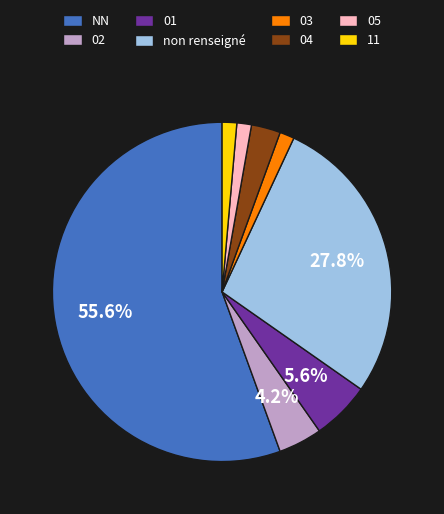

Combined, do 05 and NN account for over 50%?

Yes